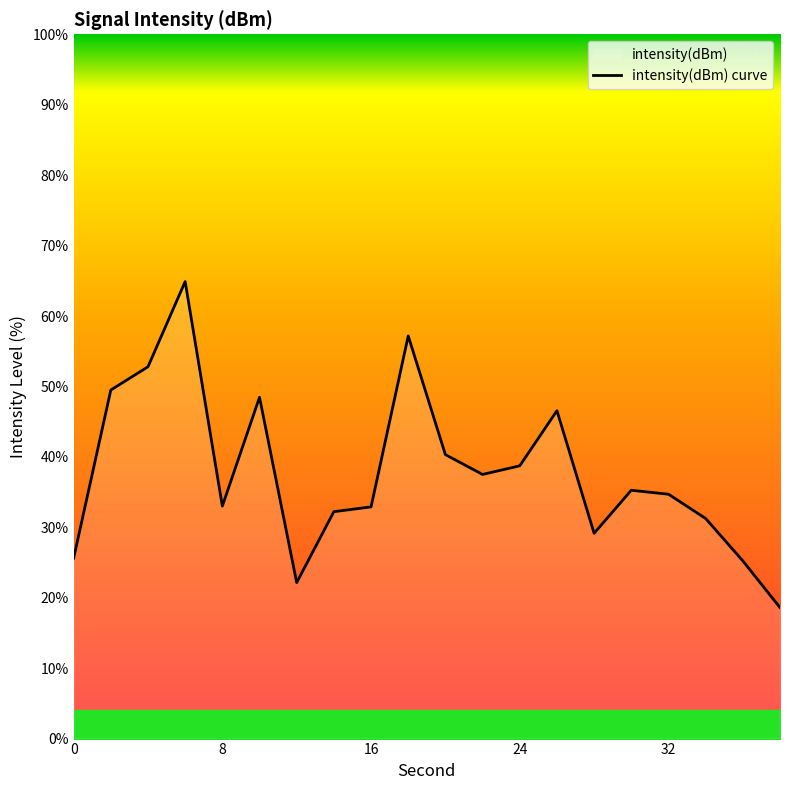

The chart shows a value of 7.4 at 0. True or false?

False